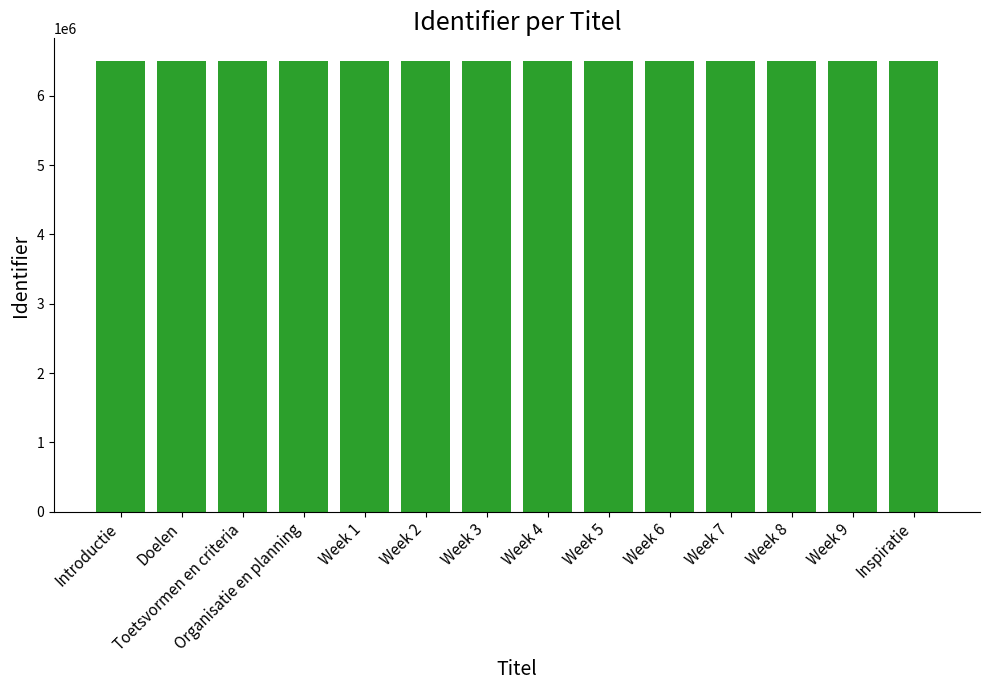

What is the smallest value displayed?

6506256